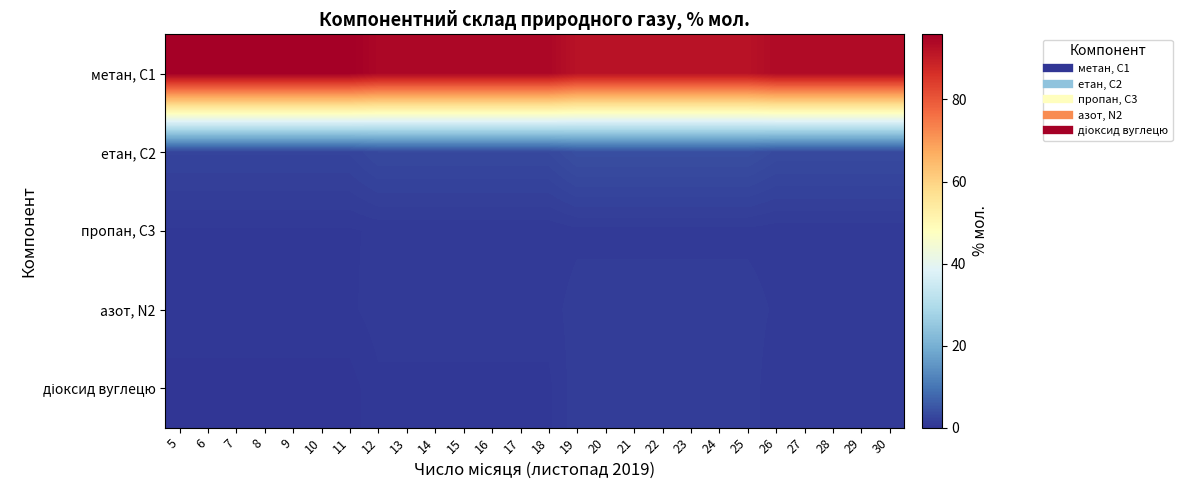

At how many categories does at least one series exceed 5?

26